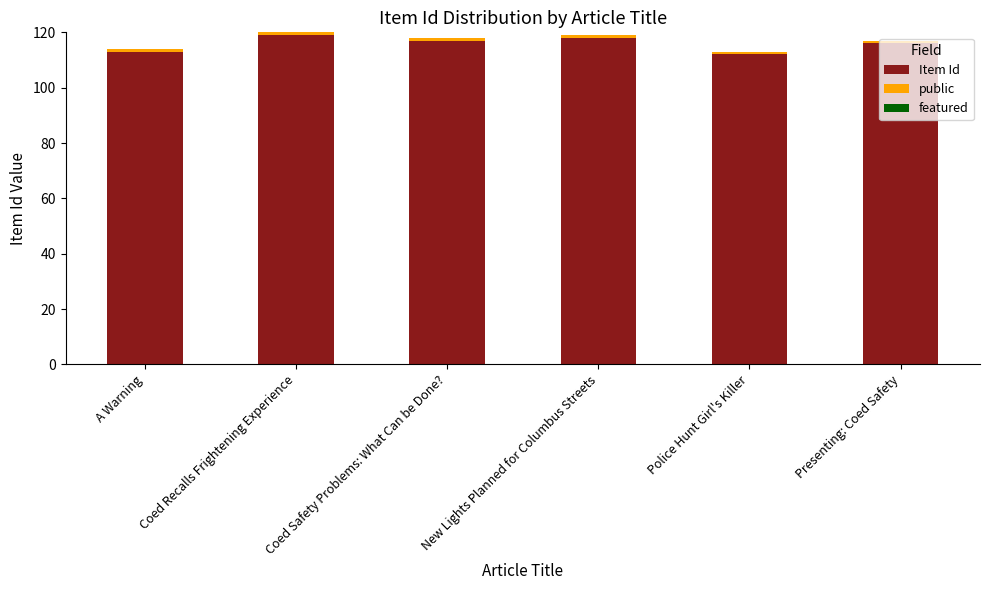

What is the sum of all Item Id values?

695